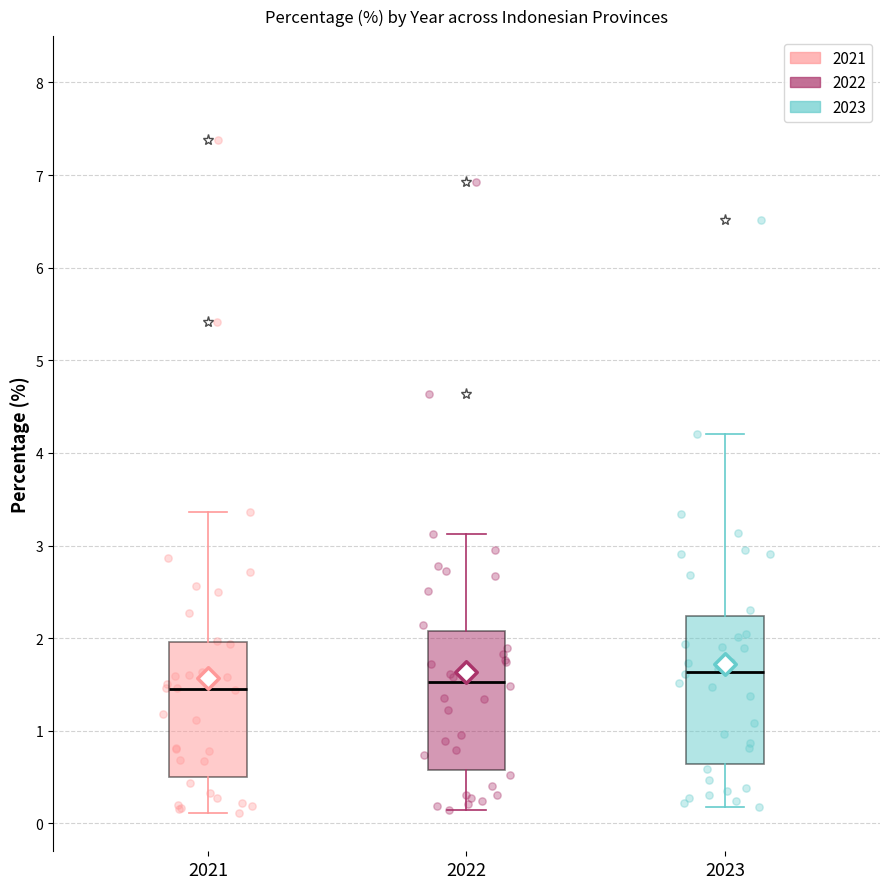

Where is the lower edge of the box at x = 2022 on the y-axis? The values are not printed on the chart, so give them approximately, as read against the axis.

0.6